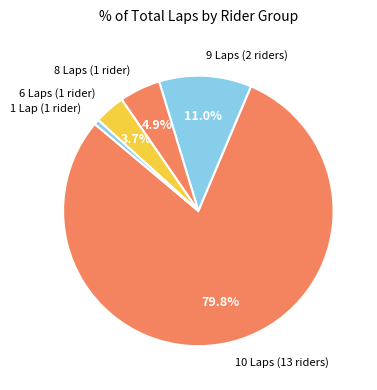

Which category accounts for the majority?

10 Laps (13 riders)